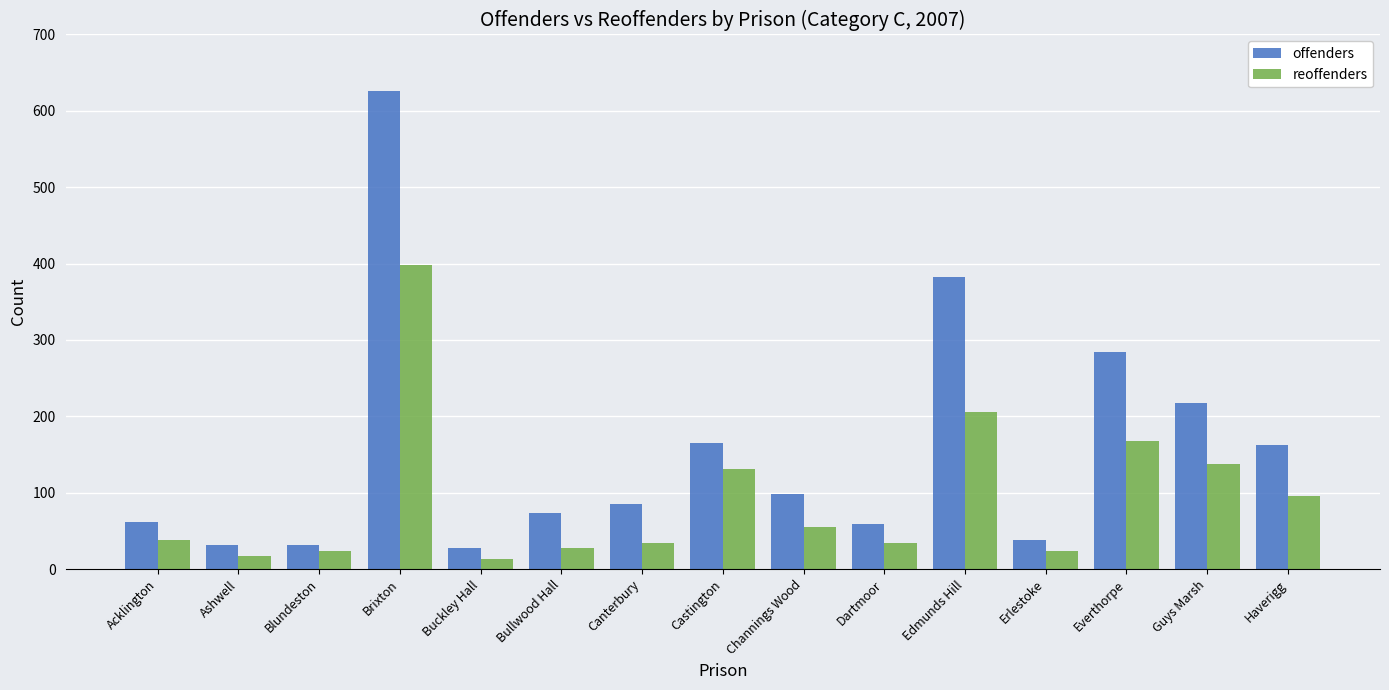

At which label is offenders closest to 327?

Everthorpe